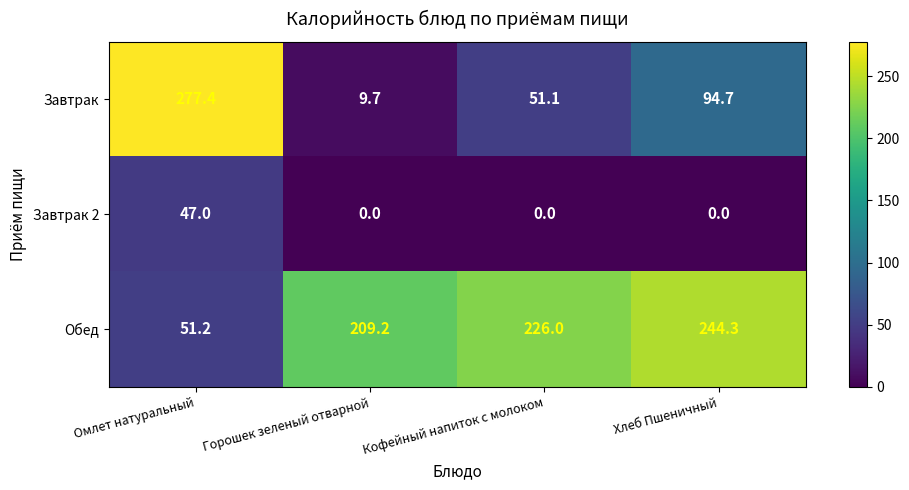

Between Кофейный напиток с молоком and Хлеб Пшеничный, which series saw the biggest shift?

Завтрак